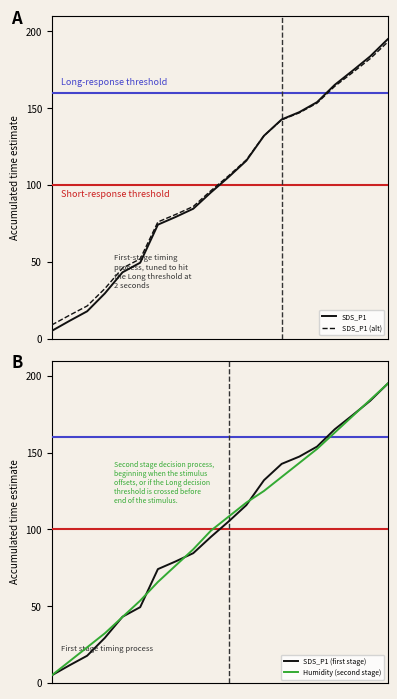

After their last crossing, which series has the higher values: Humidity (second stage) or SDS_P1 (alt)?

Humidity (second stage)